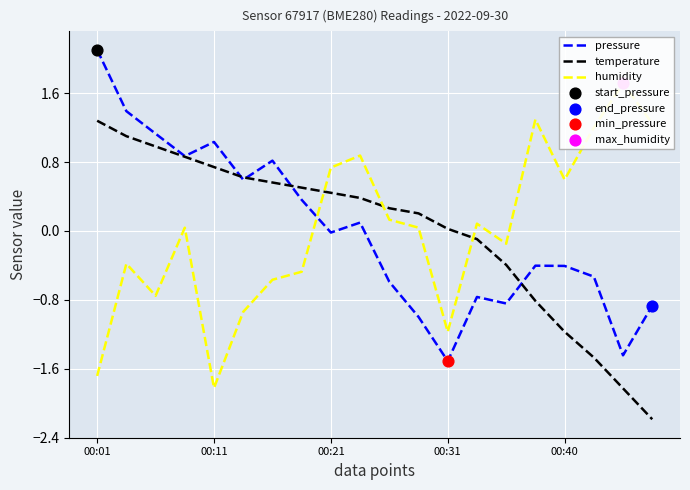

What is the maximum value for temperature?

1.3